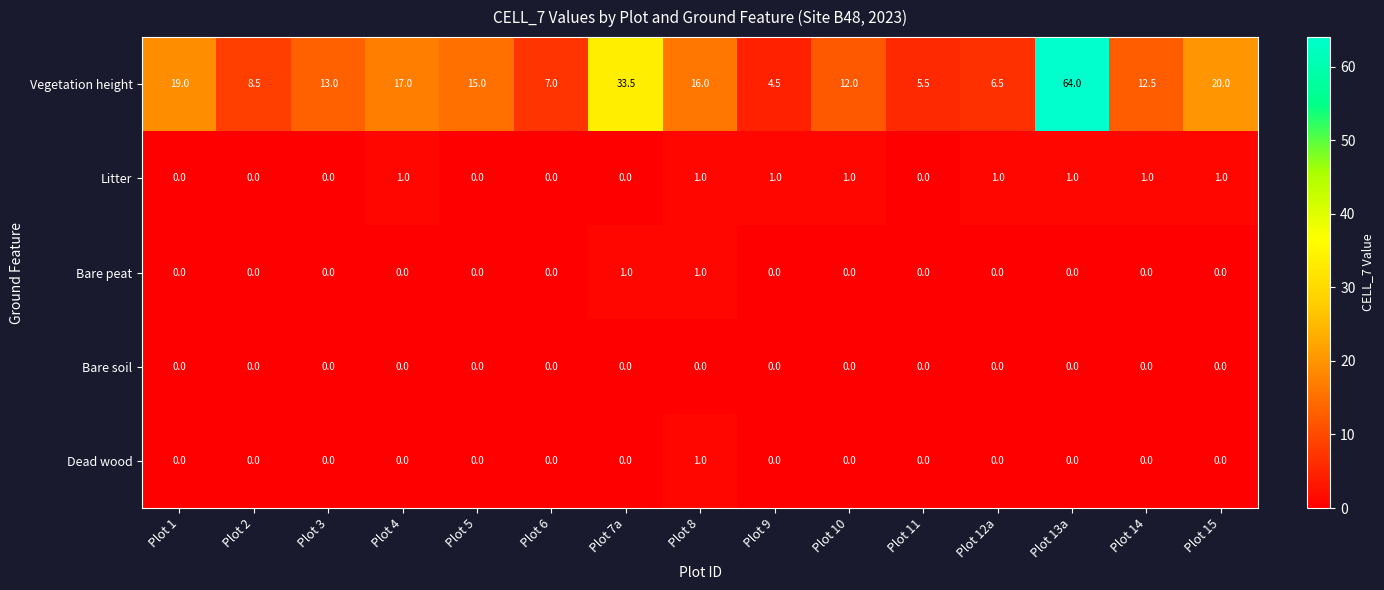

How many Dead wood values are between 0 and 1?

15